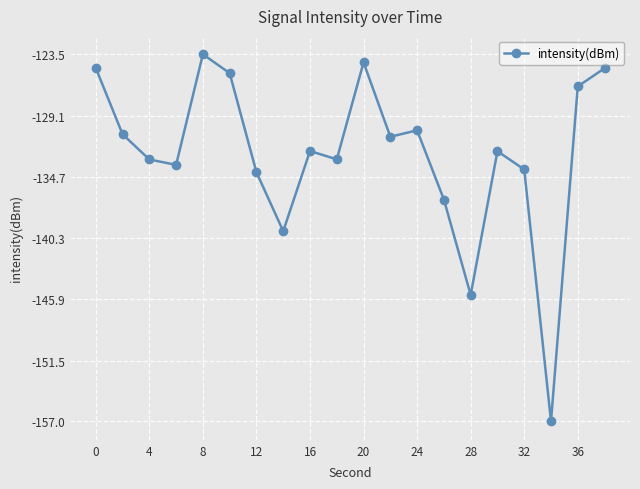

What is the greatest value displayed?

-123.5